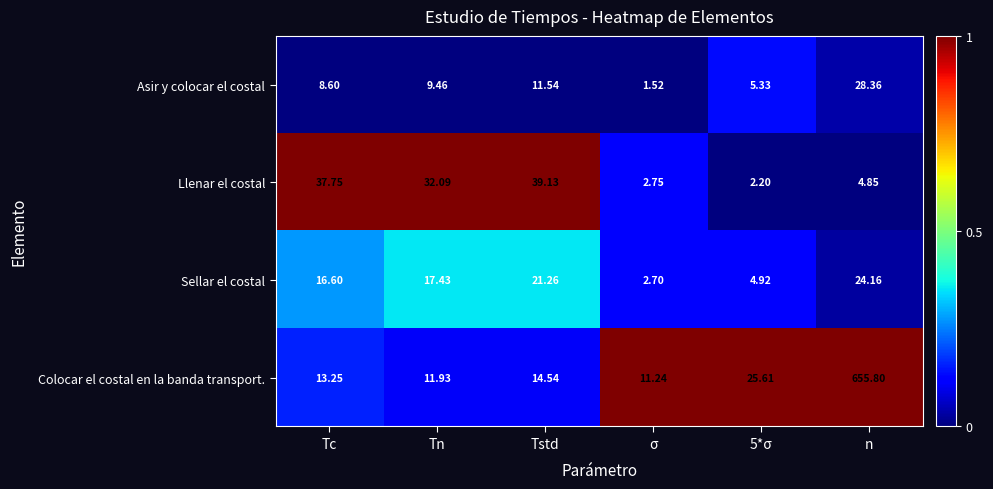

Rank the series at Tn from lowest to highest value.

Asir y colocar el costal, Colocar el costal en la banda transport., Sellar el costal, Llenar el costal